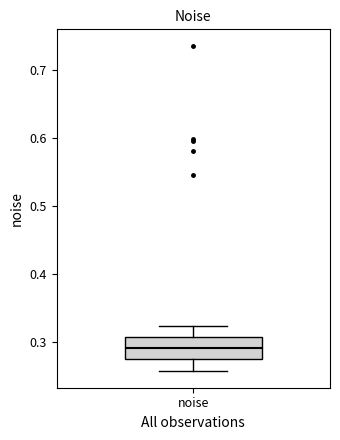

Read this box plot against the y-axis: the position of the median line, the range covered by the box, and the ends of both whiskers. The values are not printed on the chart, so give them approximately, as read against the axis.

median 0.29, box 0.28 to 0.31, whiskers 0.26 to 0.32